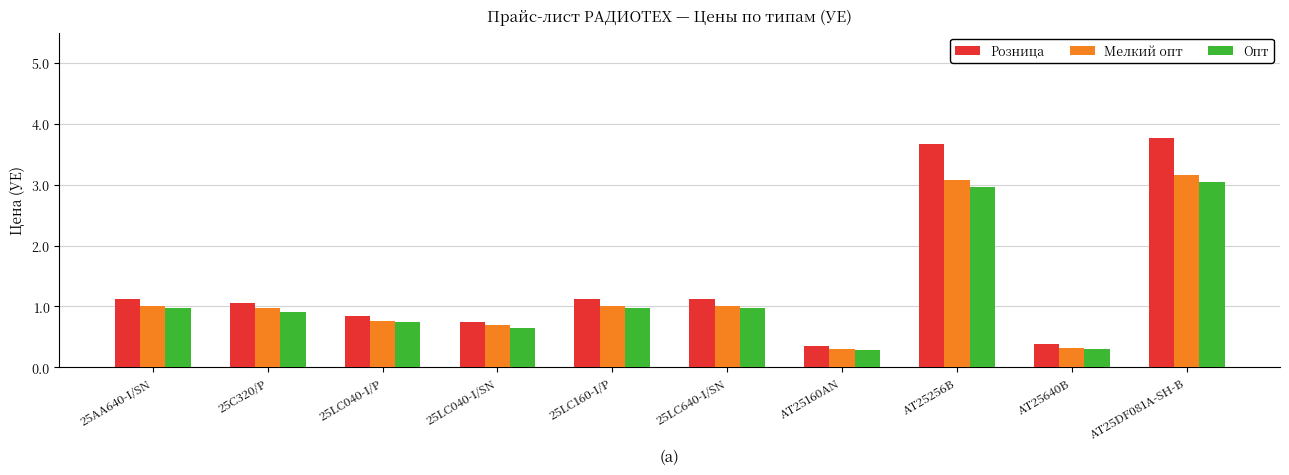

Is it true that Опт equals 0.7 at 25LC040-I/P?

True